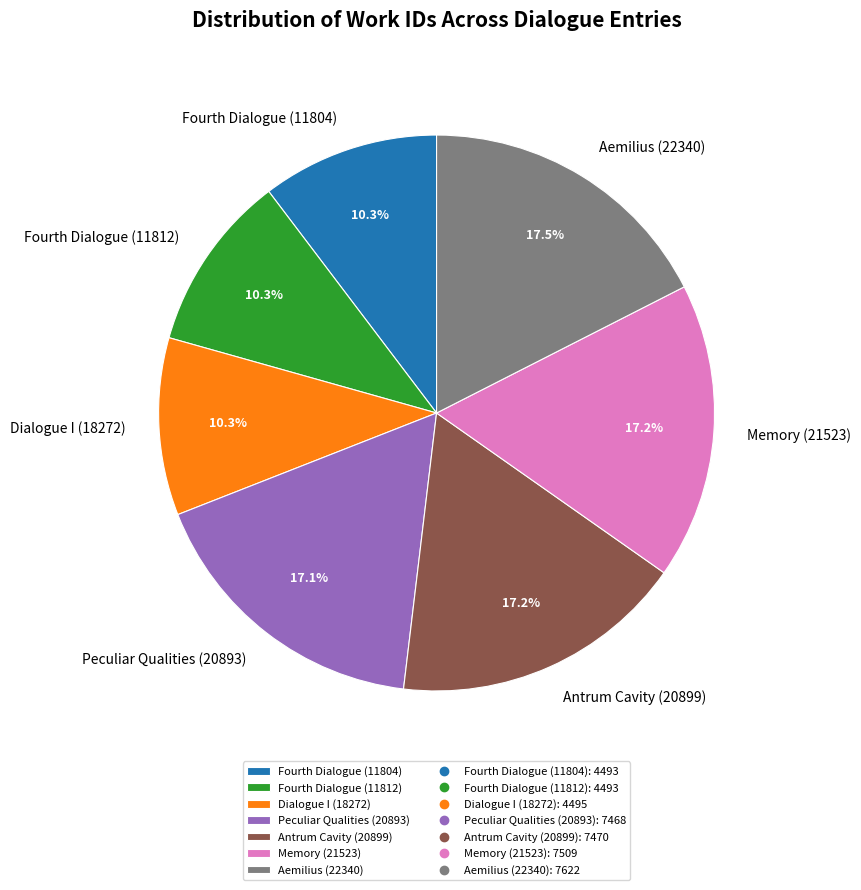

To the nearest percent, what is the difference between the Memory (21523) and Fourth Dialogue (11804) slice percentages?

7%